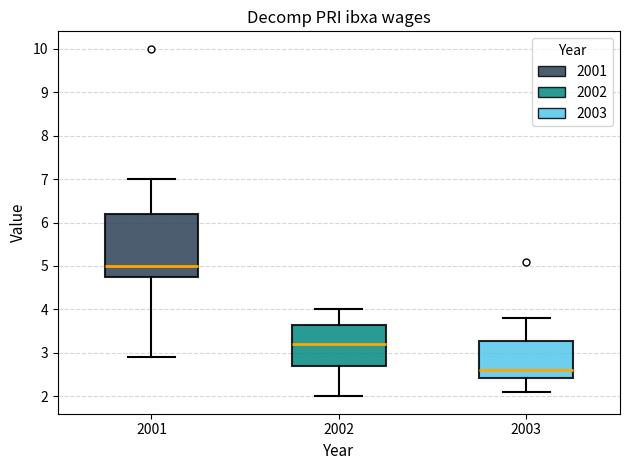

Which box has the lowest median line?

2003